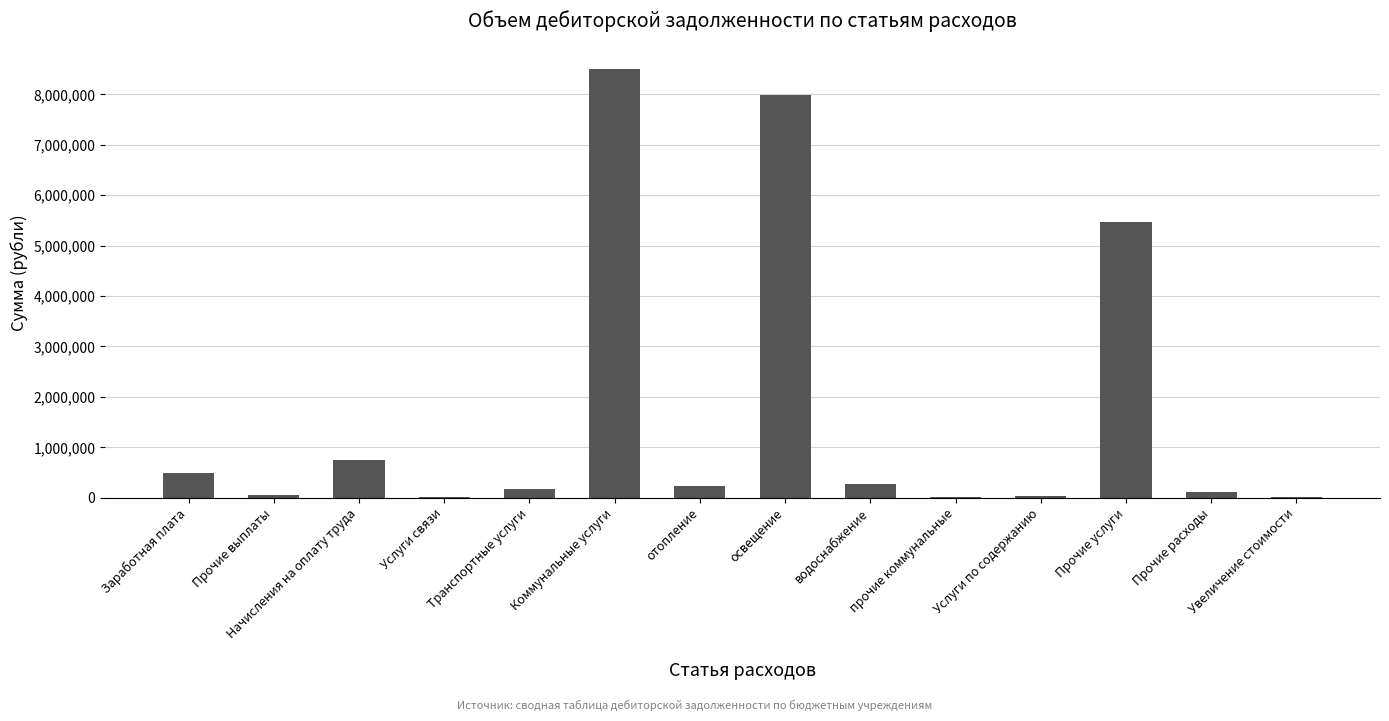

What is the average value?

1720296.9